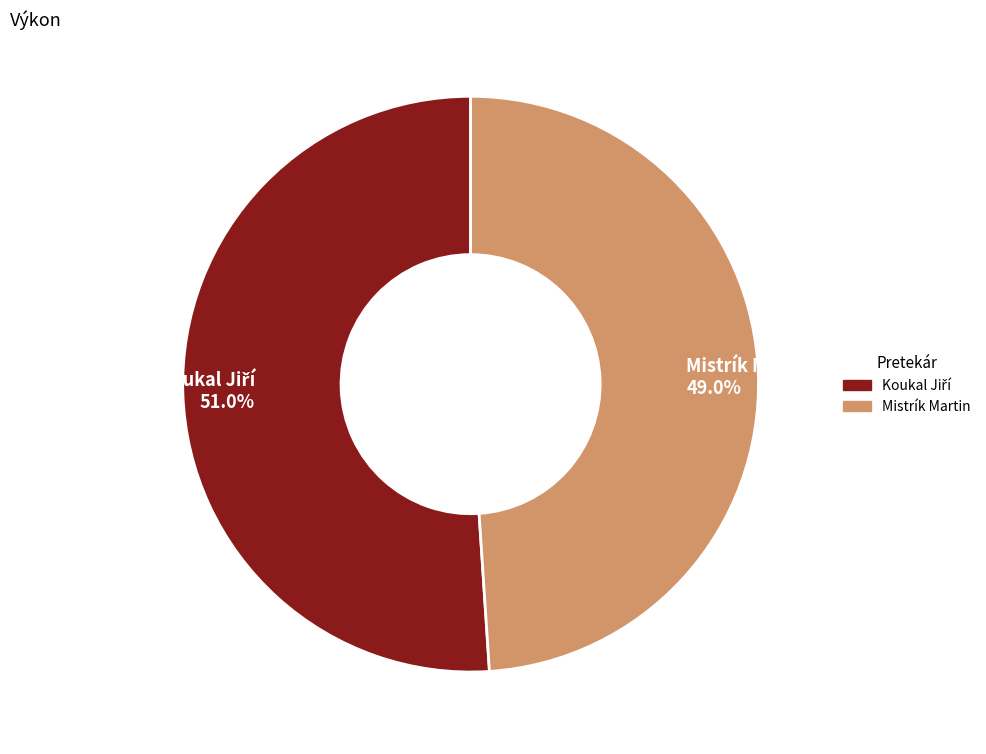

What percentage is the Mistrík Martin slice, to the nearest percent?

49%